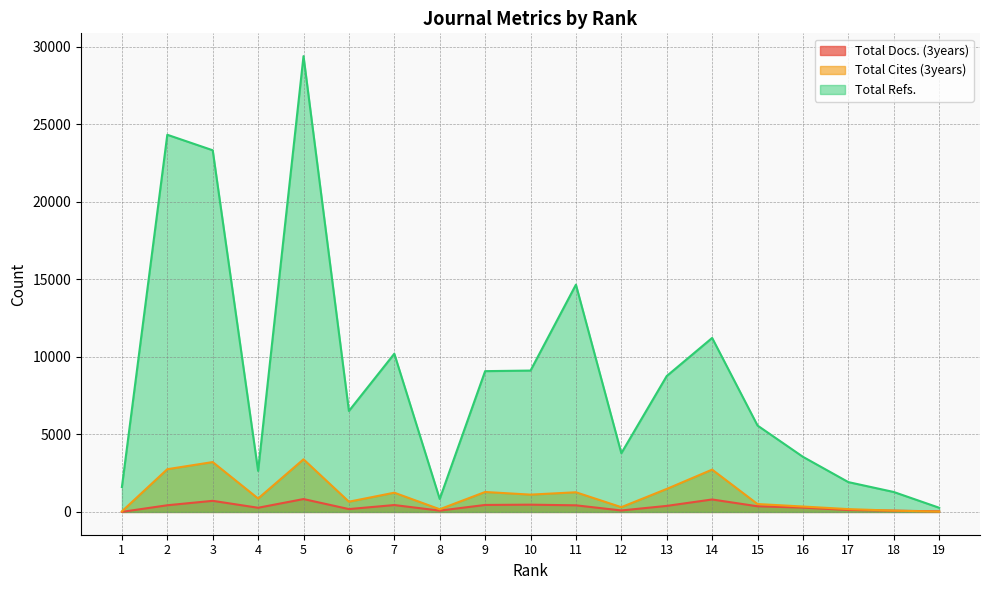

Reading left to right, transcribe all the data shown in this chart.

Total Docs. (3years): 1=4	2=430	3=716	4=269	5=830	6=184	7=444	8=85	9=450	10=468	11=426	12=95	13=389	14=803	15=364	16=280	17=125	18=82	19=37
Total Cites (3years): 1=38	2=2755	3=3215	4=866	5=3392	6=660	7=1240	8=173	9=1286	10=1116	11=1268	12=307	13=1483	14=2728	15=509	16=349	17=182	18=82	19=22
Total Refs.: 1=1605	2=24314	3=23315	4=2646	5=29383	6=6508	7=10200	8=836	9=9076	10=9113	11=14651	12=3785	13=8761	14=11216	15=5570	16=3553	17=1923	18=1286	19=270